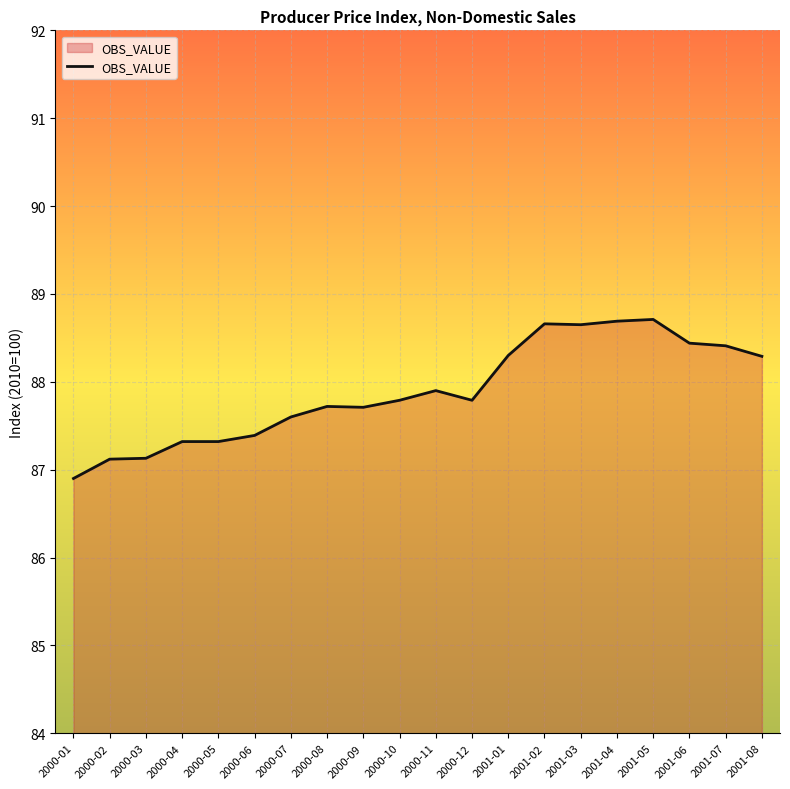

What is the difference between the values at 2001-01 and 2000-09?

0.6